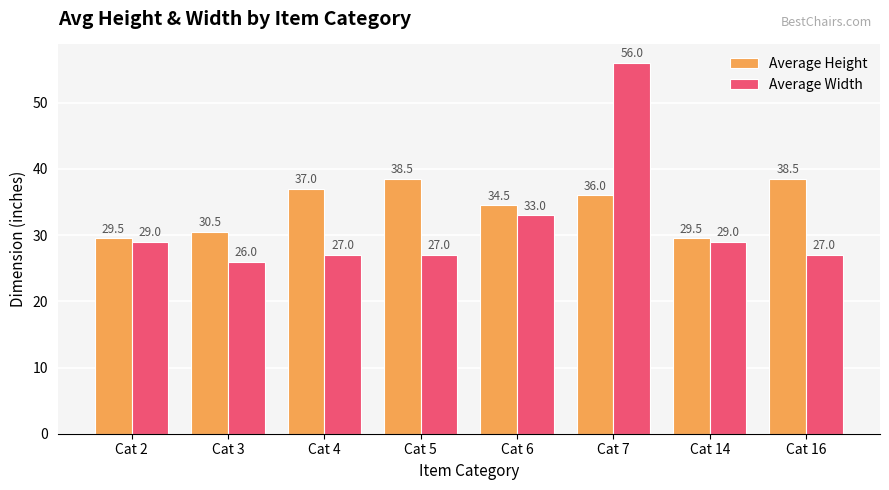

What is the greatest value displayed?

56.0